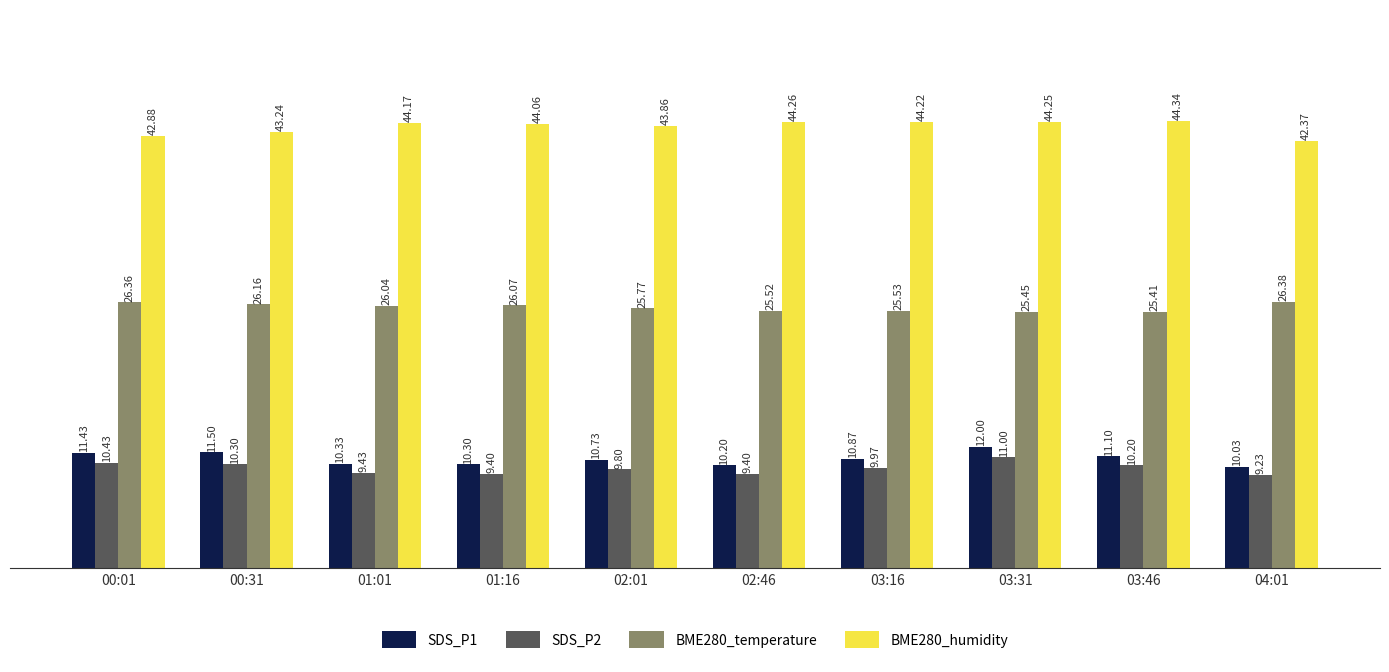

At which category is the sum across all series the highest?

03:31